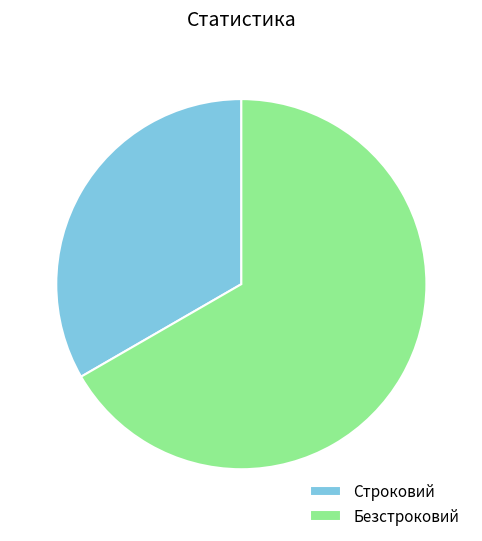

Which category has the smallest portion of the pie?

Строковий